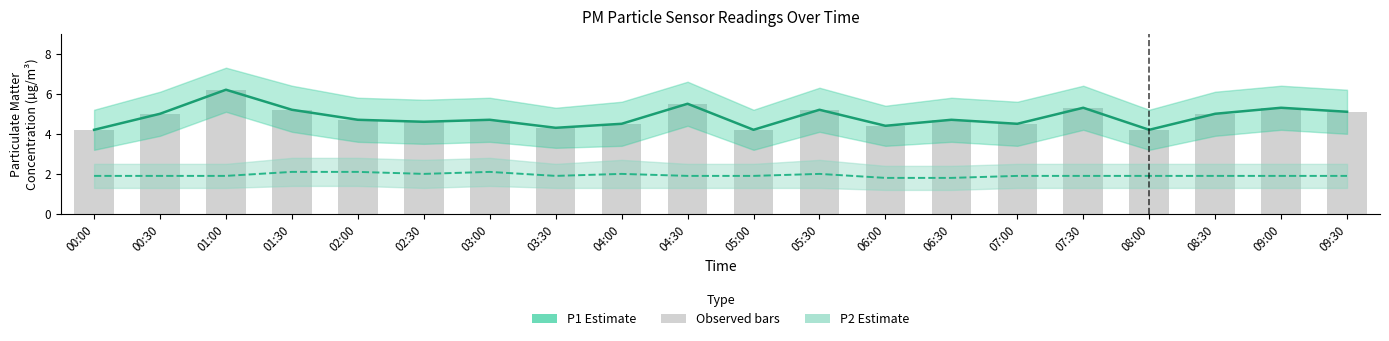

Reading left to right, what are all the values shown in this chart?

P1: 00:00=4.2	00:30=5.0	01:00=6.2	01:30=5.2	02:00=4.7	02:30=4.6	03:00=4.7	03:30=4.3	04:00=4.5	04:30=5.5	05:00=4.2	05:30=5.2	06:00=4.4	06:30=4.7	07:00=4.5	07:30=5.3	08:00=4.2	08:30=5.0	09:00=5.3	09:30=5.1
P2: 00:00=1.9	00:30=1.9	01:00=1.9	01:30=2.1	02:00=2.1	02:30=2.0	03:00=2.1	03:30=1.9	04:00=2.0	04:30=1.9	05:00=1.9	05:30=2.0	06:00=1.8	06:30=1.8	07:00=1.9	07:30=1.9	08:00=1.9	08:30=1.9	09:00=1.9	09:30=1.9
Observed (P1 bars): 00:00=4.2	00:30=5.0	01:00=6.2	01:30=5.2	02:00=4.7	02:30=4.6	03:00=4.7	03:30=4.3	04:00=4.5	04:30=5.5	05:00=4.2	05:30=5.2	06:00=4.4	06:30=4.7	07:00=4.5	07:30=5.3	08:00=4.2	08:30=5.0	09:00=5.3	09:30=5.1